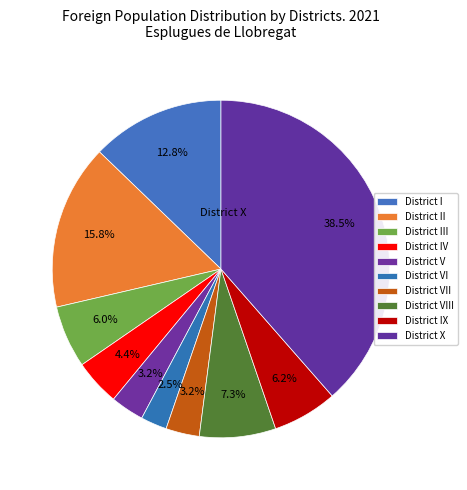

Approximately how many times larger is the value at District III compared to District VII?

1.9